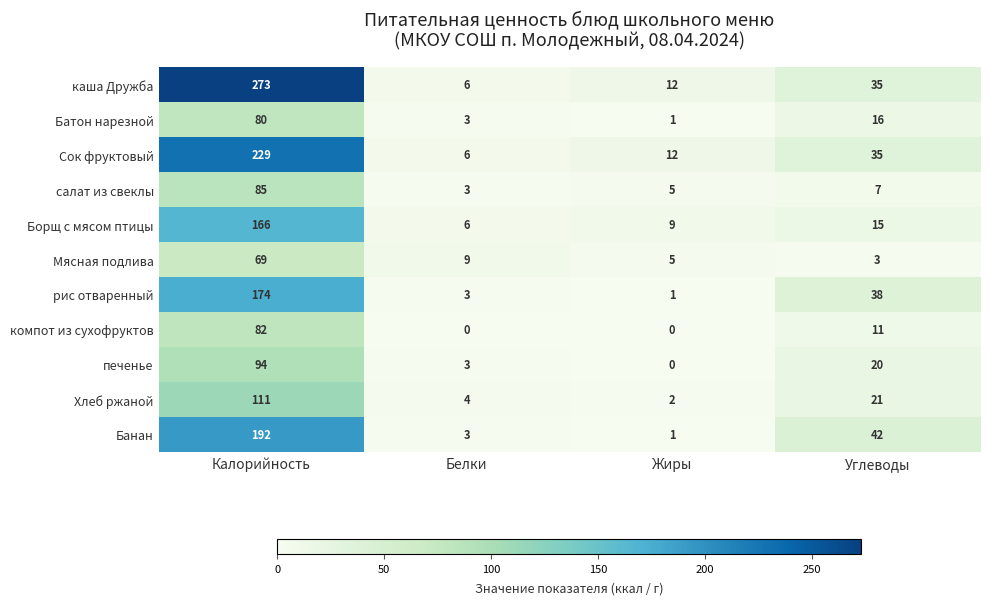

Which category has the highest value across all series?

Калорийность